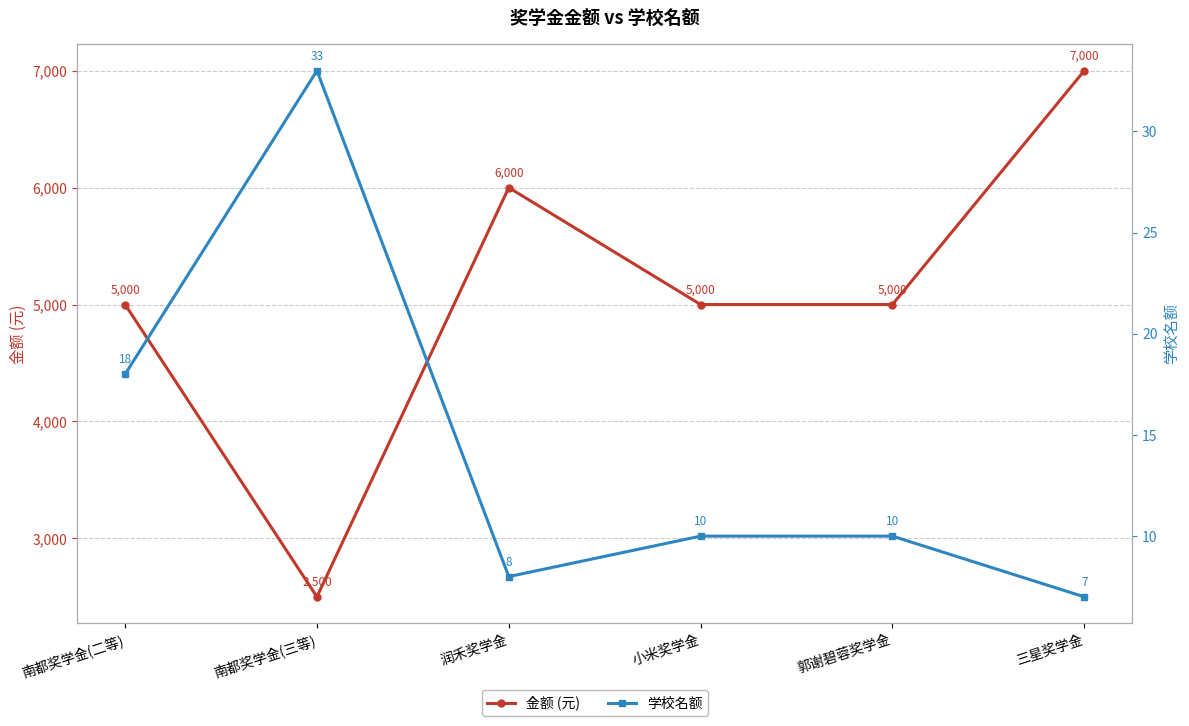

How many categories are shown in the chart?

6